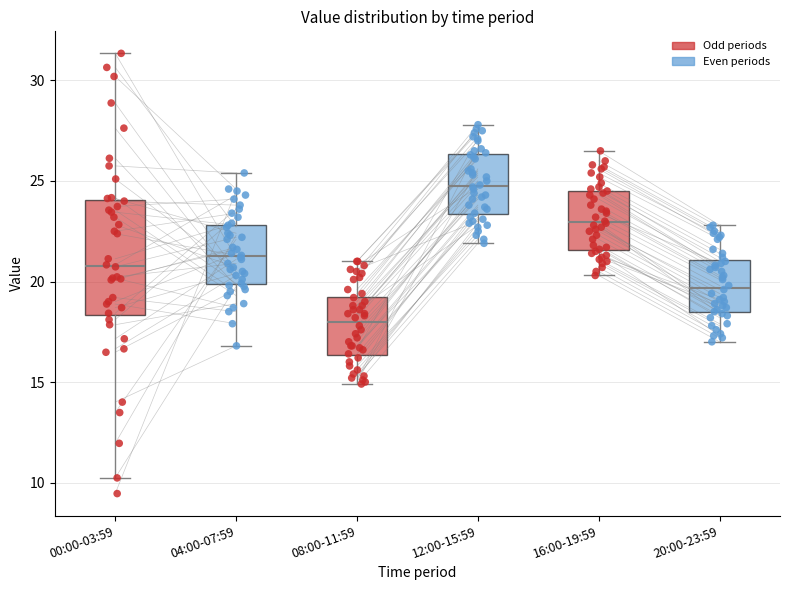

Which box is the tallest, from its lower edge to its upper edge?

00:00-03:59